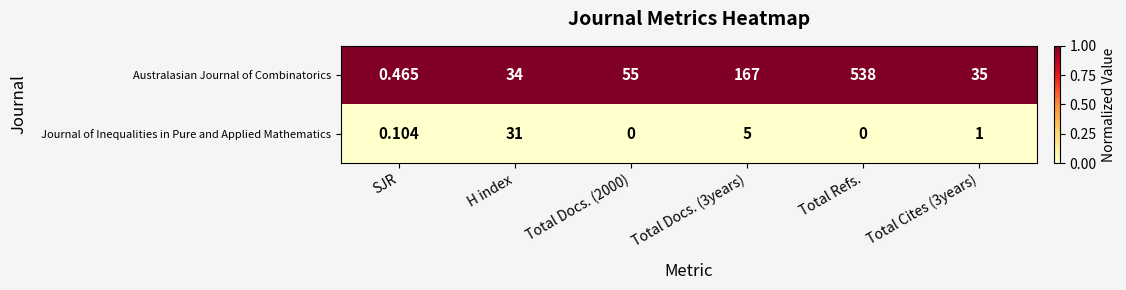

Which series changed the most between SJR and H index?

Australasian Journal of Combinatorics